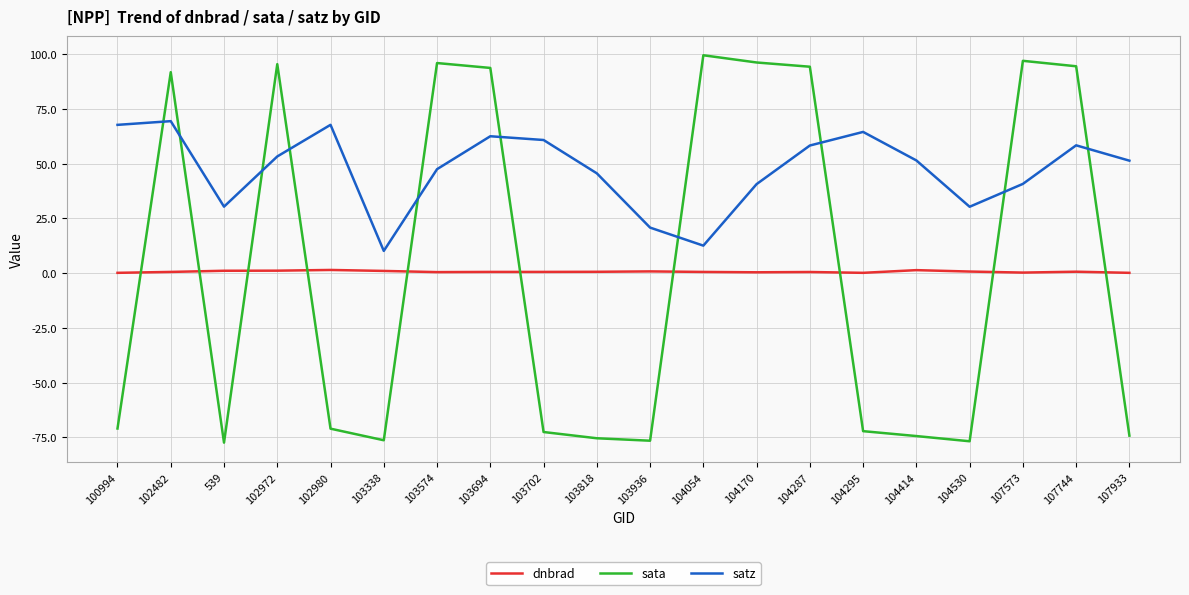

What is the highest value of the sata series?

99.5